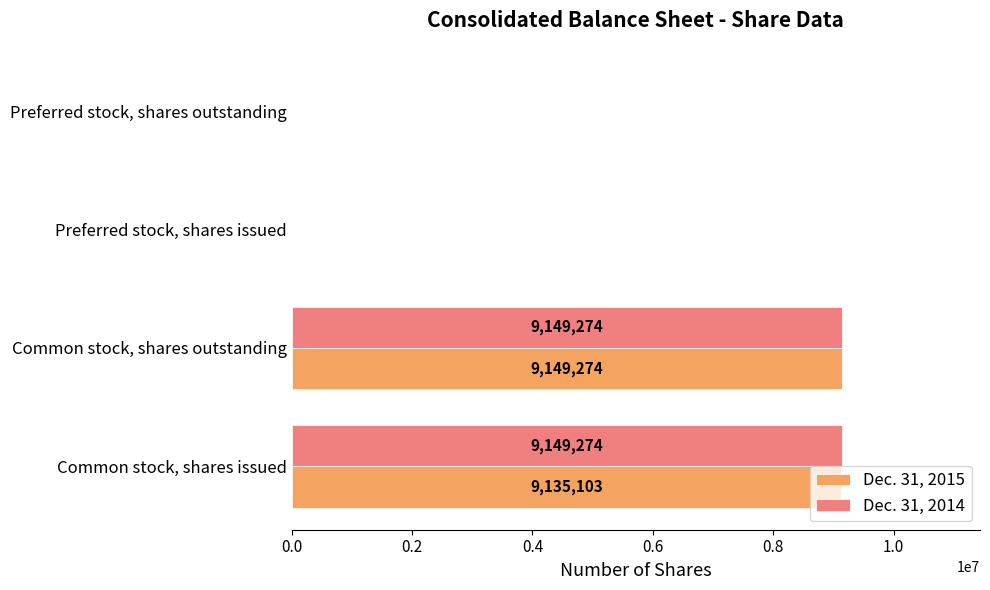

What is the sum of all Dec. 31, 2015 values?

18284377